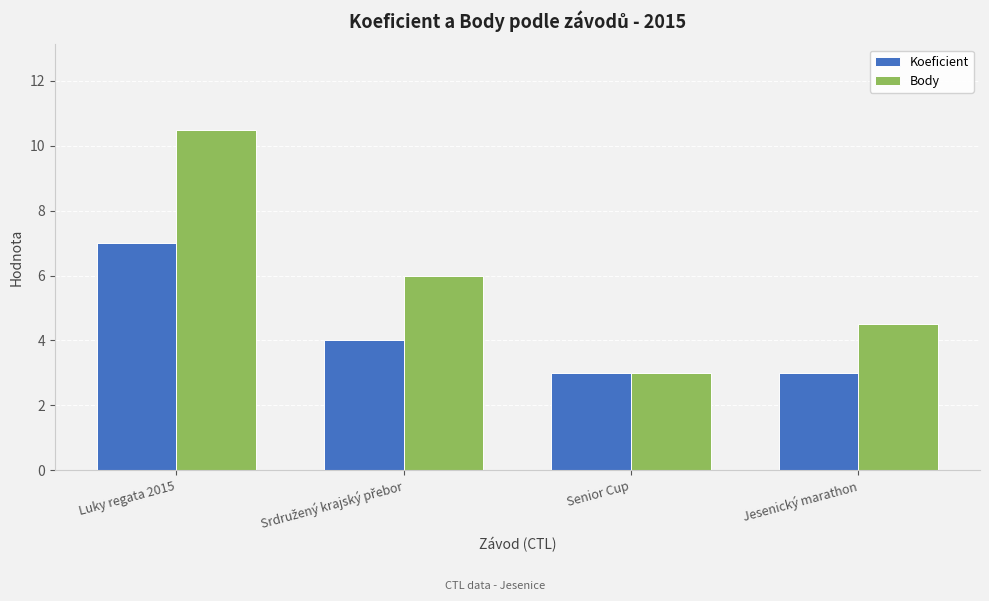

Reading left to right, extract all data points from this chart.

Koeficient: 7.0	4.0	3.0	3.0
Body: 10.5	6.0	3.0	4.5